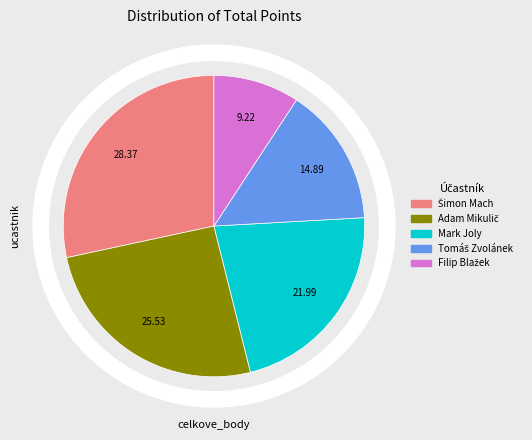

Does Mark Joly account for over 50% of the chart?

No